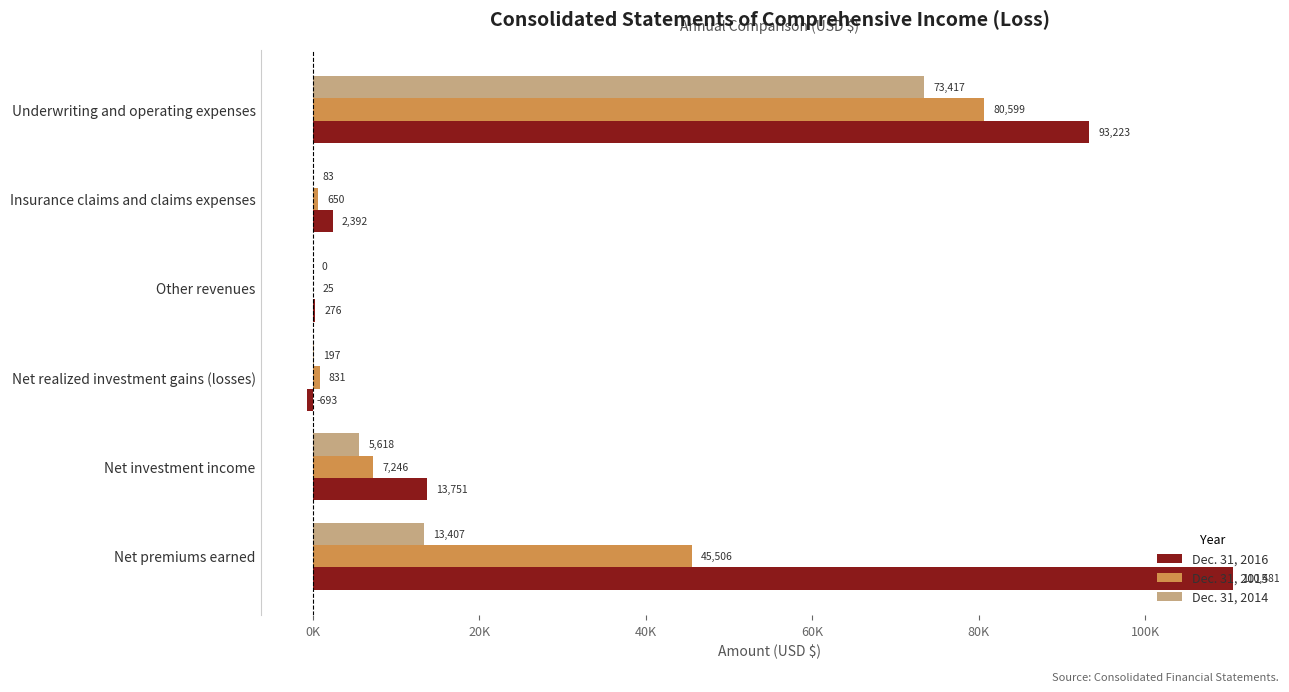

List the series in order of their overall mean, highest first.

Dec. 31, 2016, Dec. 31, 2015, Dec. 31, 2014